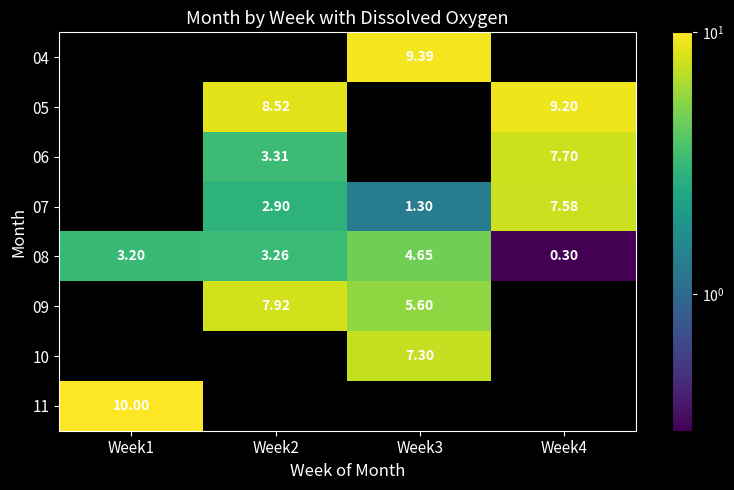

Is the value of 06 at Week4 greater than the value of 09 at Week2?

No